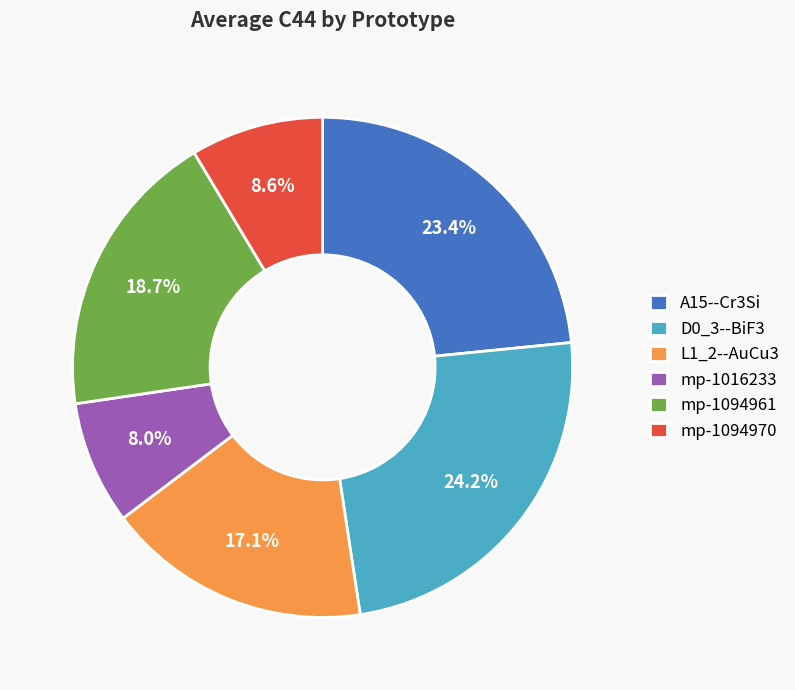

Rank the categories by value from lowest to highest.

mp-1016233, mp-1094970, L1_2--AuCu3, mp-1094961, A15--Cr3Si, D0_3--BiF3